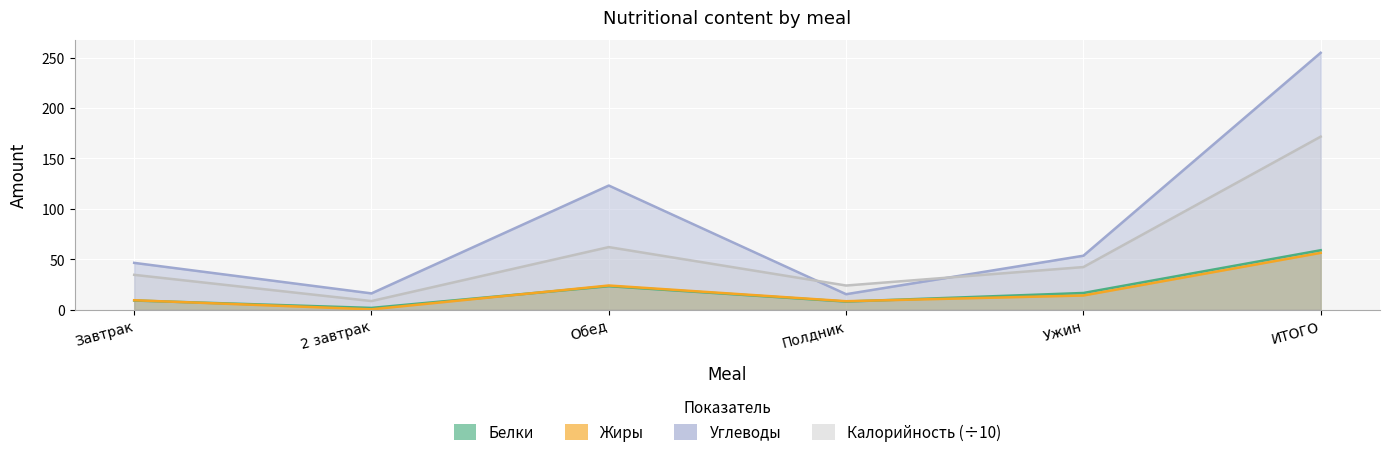

List the labels in order of Калорийность value, smallest first.

2 завтрак, Полдник, Завтрак, Ужин, Обед, ИТОГО